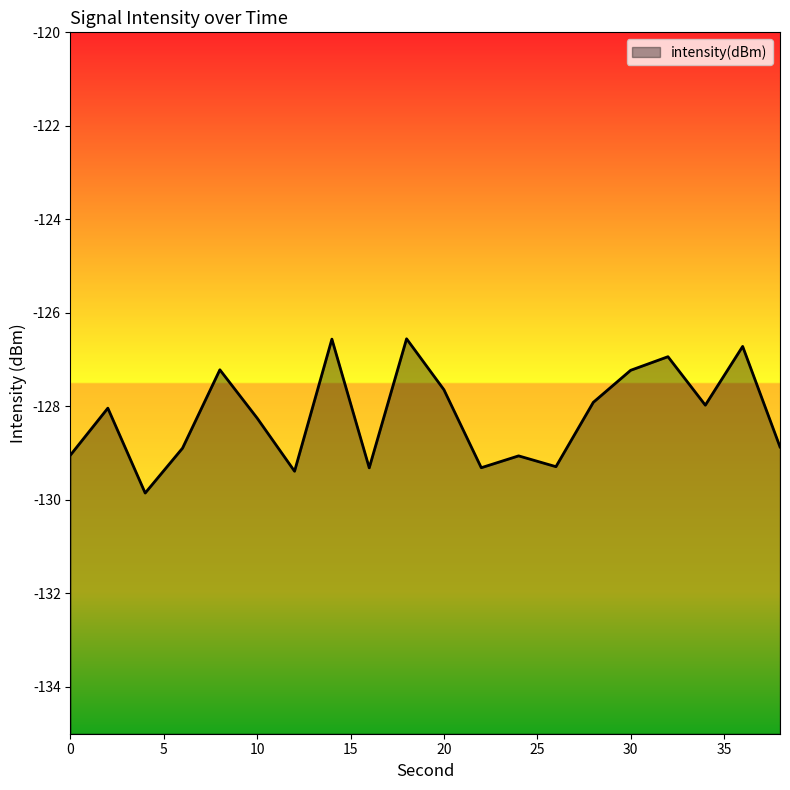

At which category does the chart reach its minimum across all series?

4